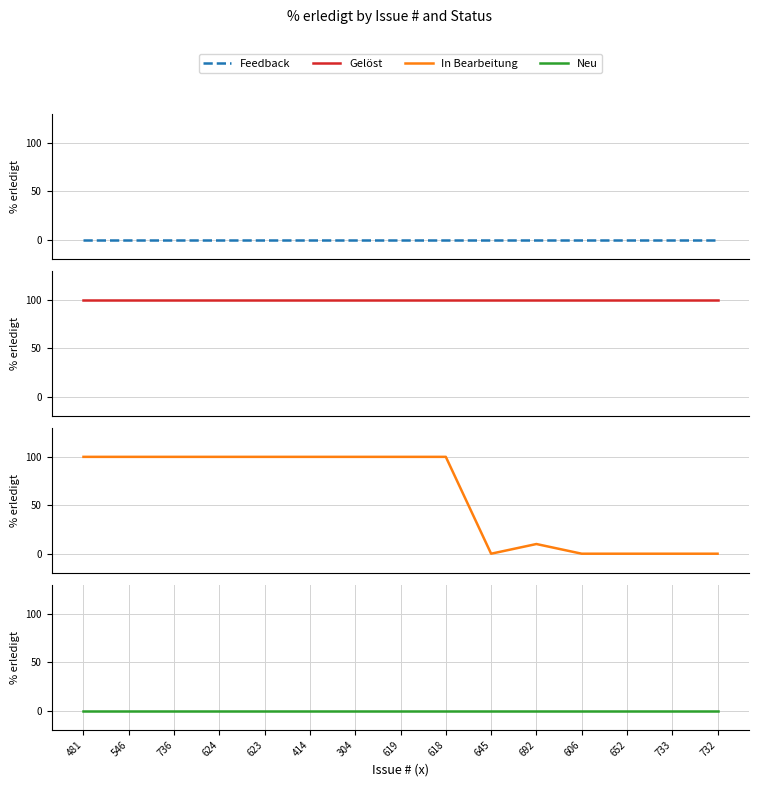

Rank the series by their maximum value, from highest to lowest.

Gelöst, In Bearbeitung, Feedback, Neu